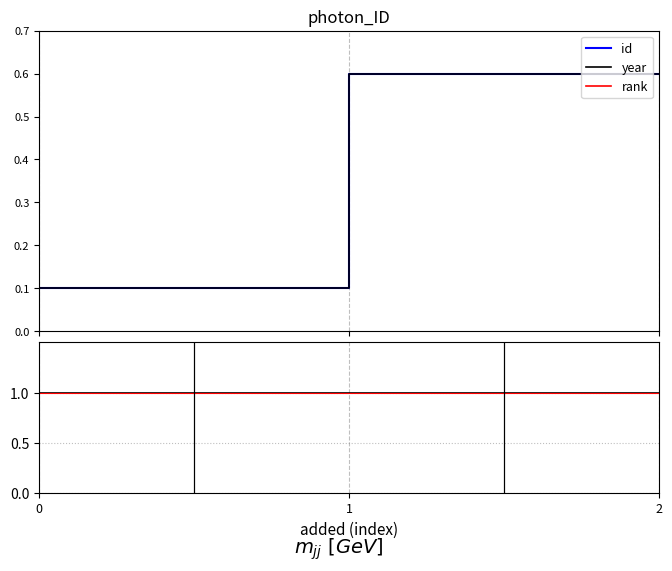

The id/year series shows 1.6 at 2. True or false?

False